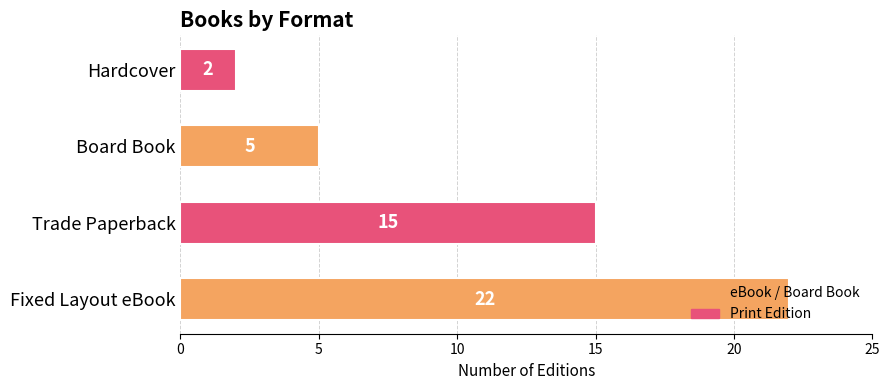

How many bars are there in total?

4